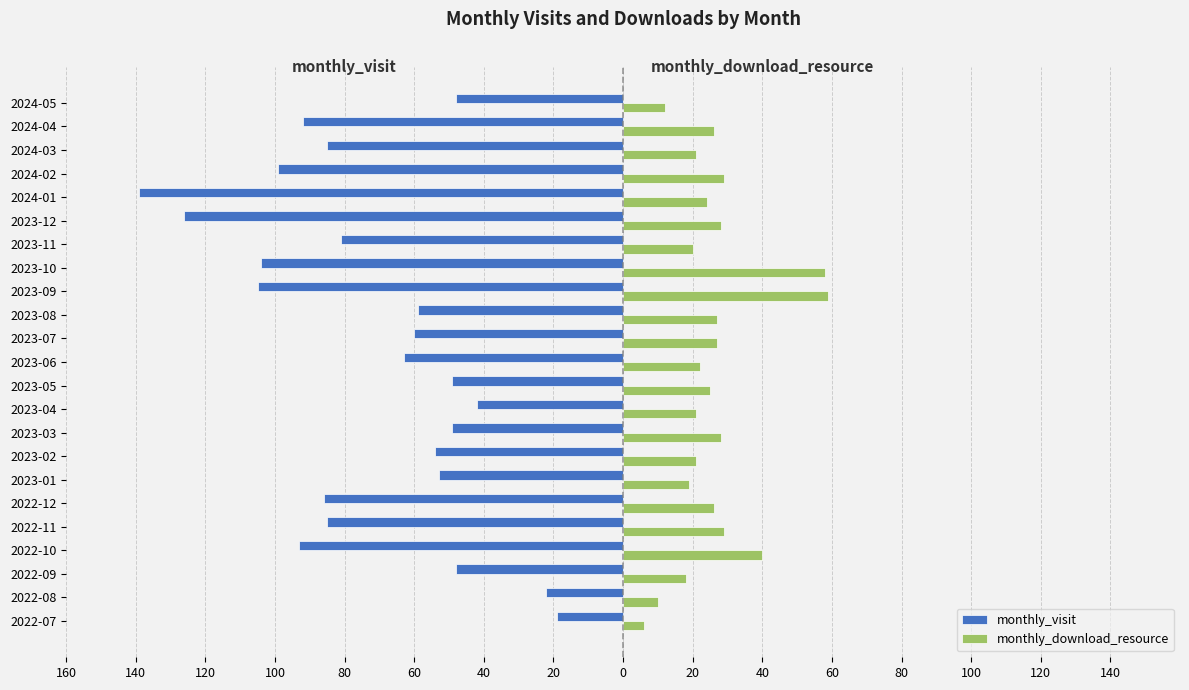

What are all the series names shown in the legend?

monthly_visit, monthly_download_resource